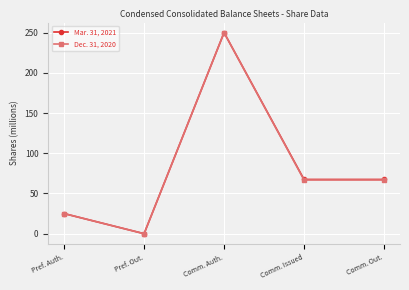

Which category has the lowest value in the Mar. 31, 2021 series?

Pref. Out.